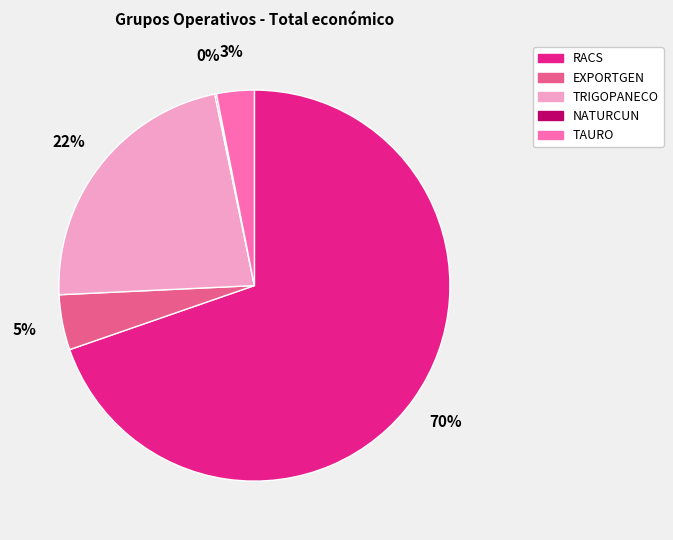

Which has a higher value, EXPORTGEN or RACS?

RACS